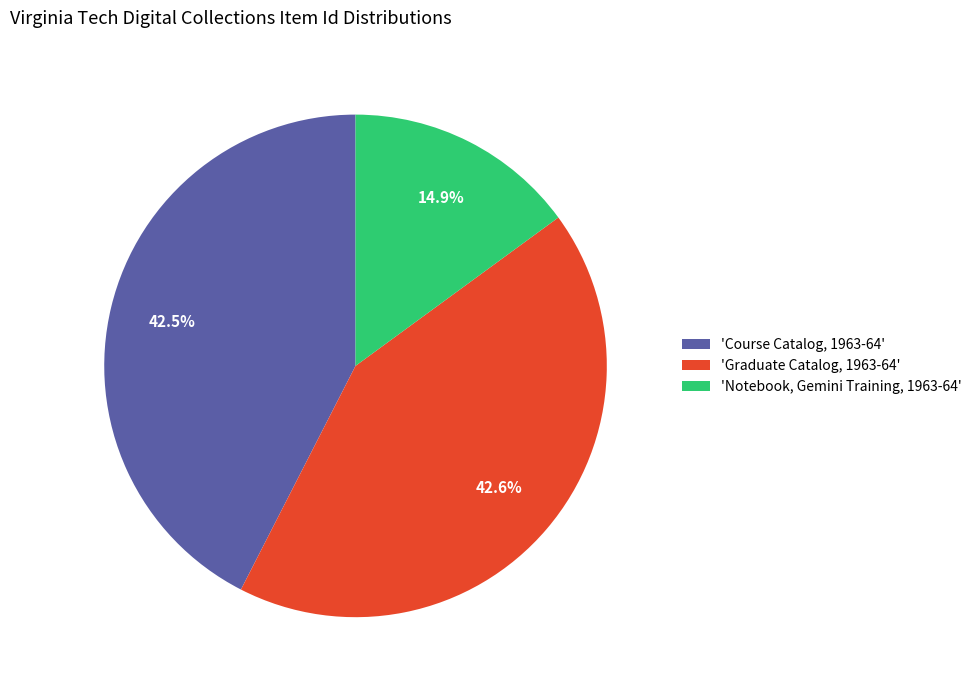

What percentage do 'Graduate Catalog, 1963-64' and 'Notebook, Gemini Training, 1963-64' together represent?

57.5%